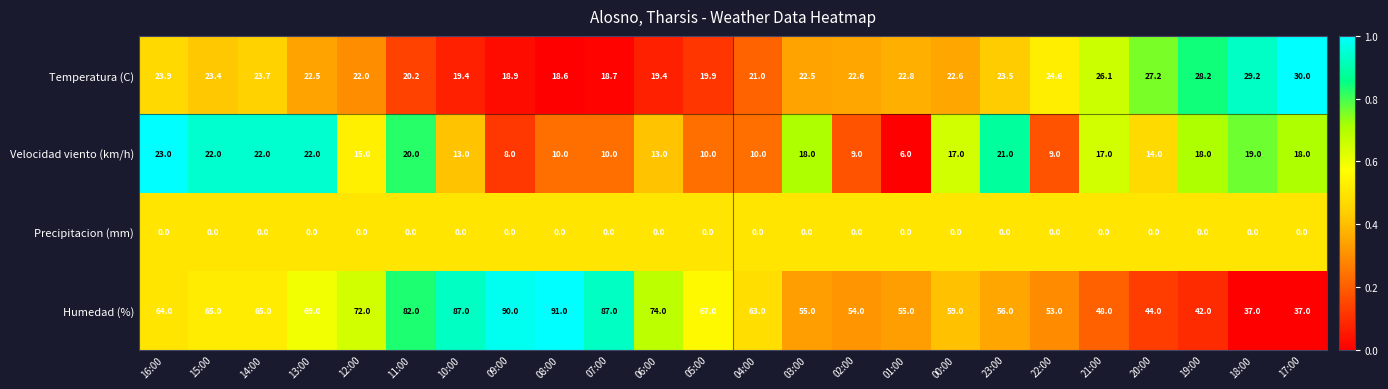

The value of Velocidad viento (km/h) at 08:00 is 10.0. True or false?

True